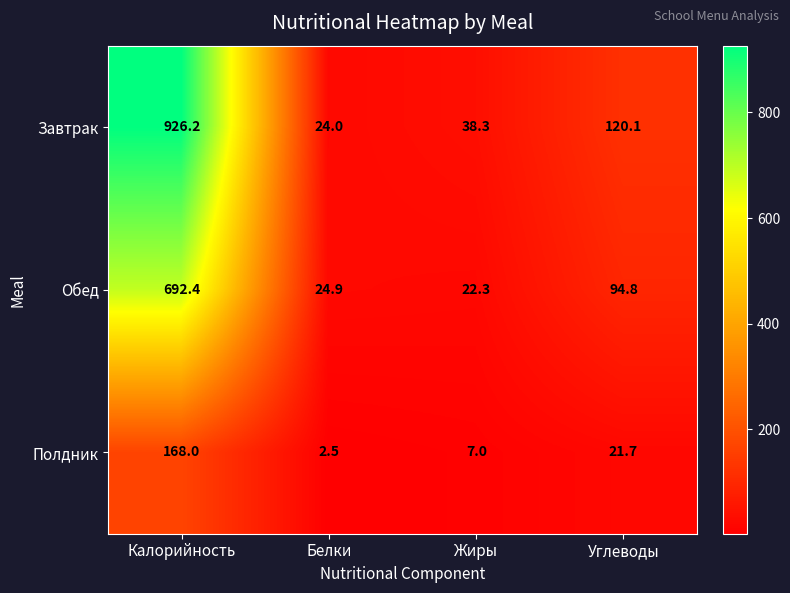

What is the smallest value displayed?

2.5